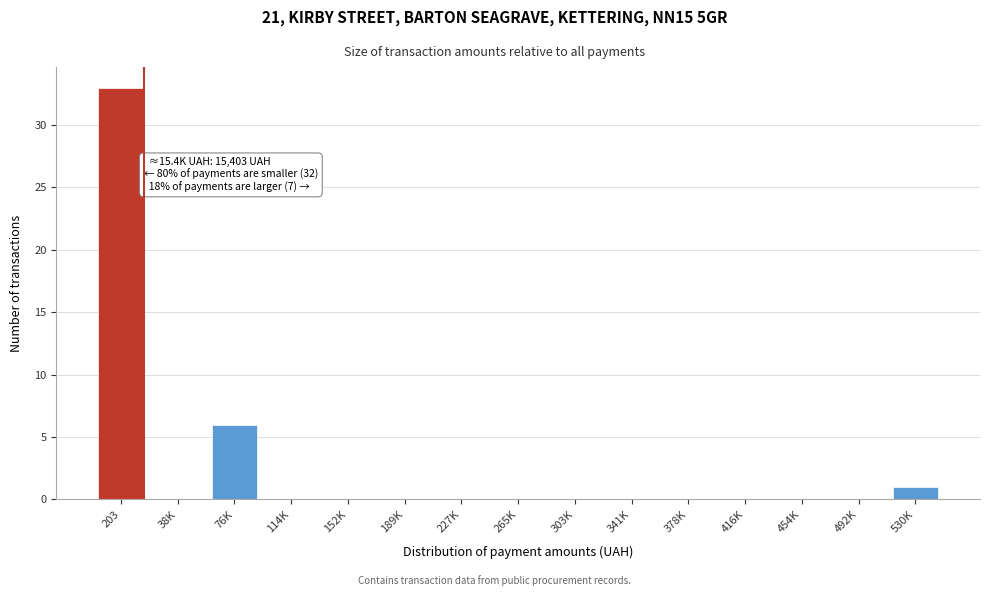

Reading left to right, list all the values displayed in this chart.

203=33	38K=0	76K=6	114K=0	152K=0	189K=0	227K=0	265K=0	303K=0	341K=0	378K=0	416K=0	454K=0	492K=0	530K=1